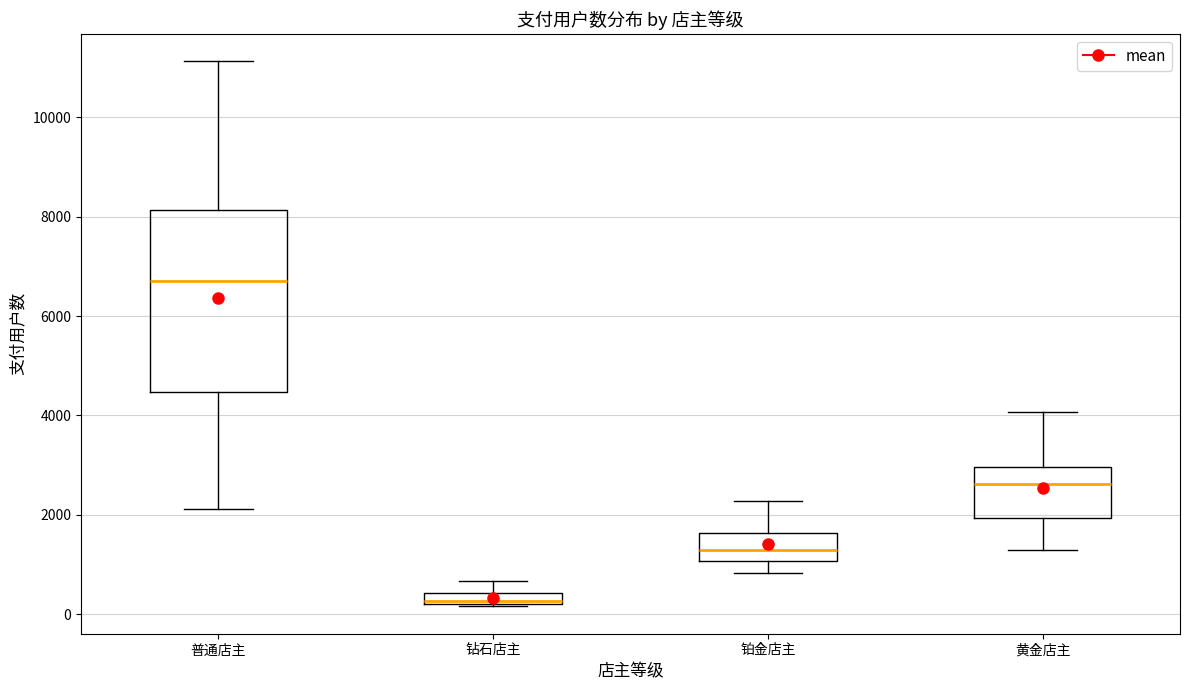

Where is the upper edge of the box for 钻石店主 on the y-axis? The values are not printed on the chart, so give them approximately, as read against the axis.

400